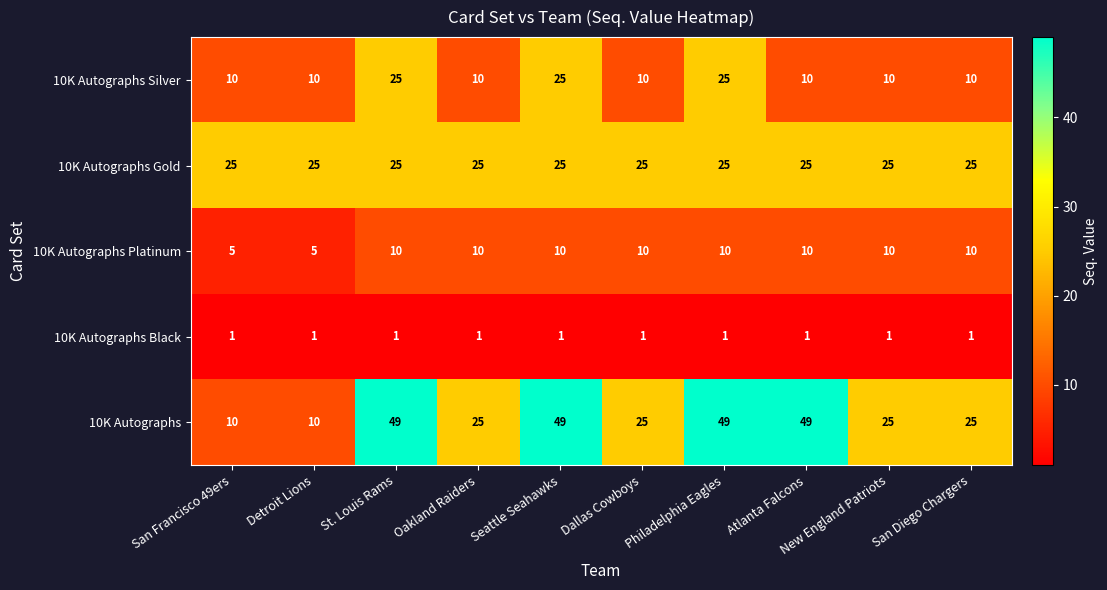

What is the maximum value for 10K Autographs?

49